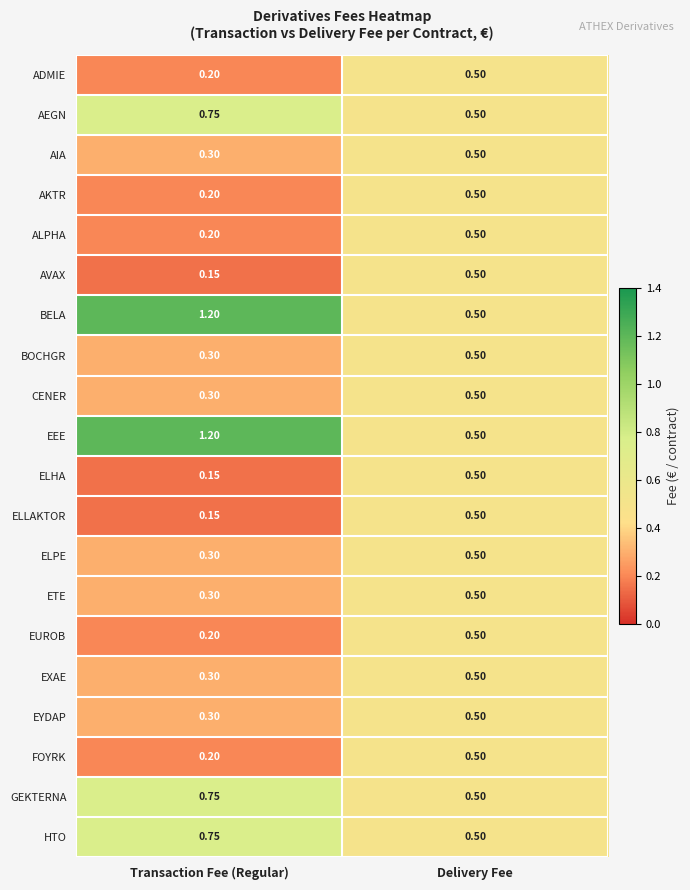

Which category has the highest value across all series?

Transaction Fee (Regular)